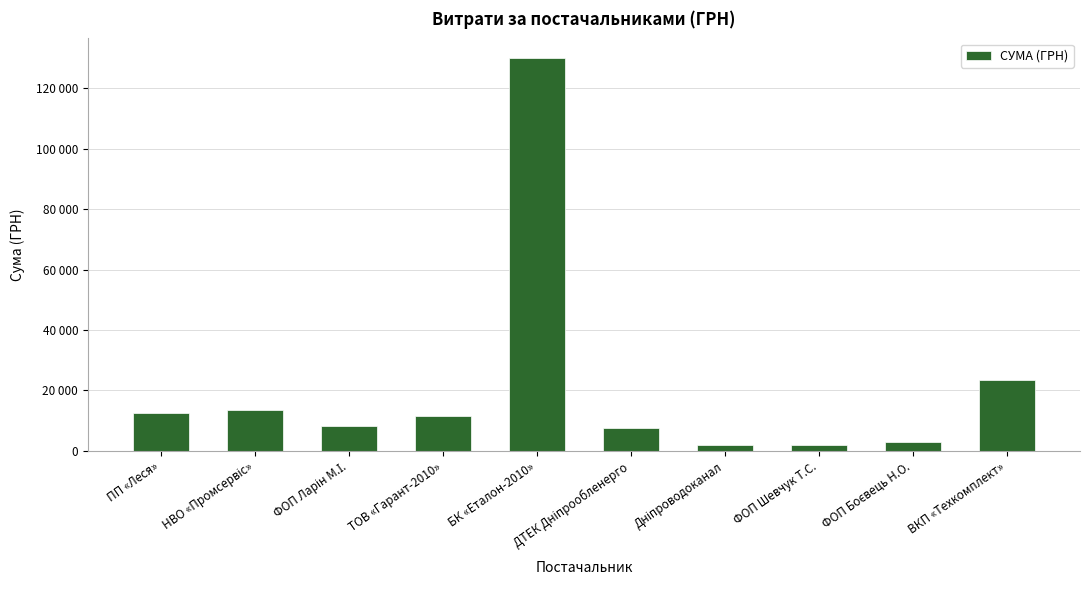

What is the change in value from НВО «Промсервіс» to ФОП Шевчук Т.С.?

-11790.6